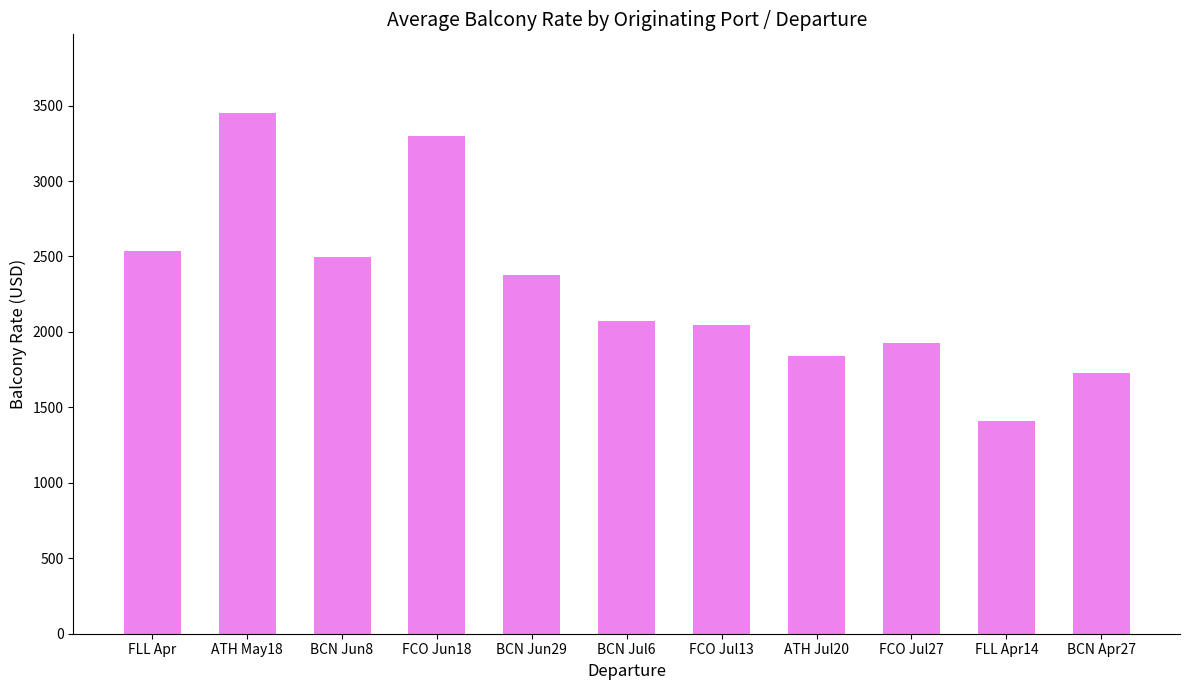

How many categories are shown in the chart?

11